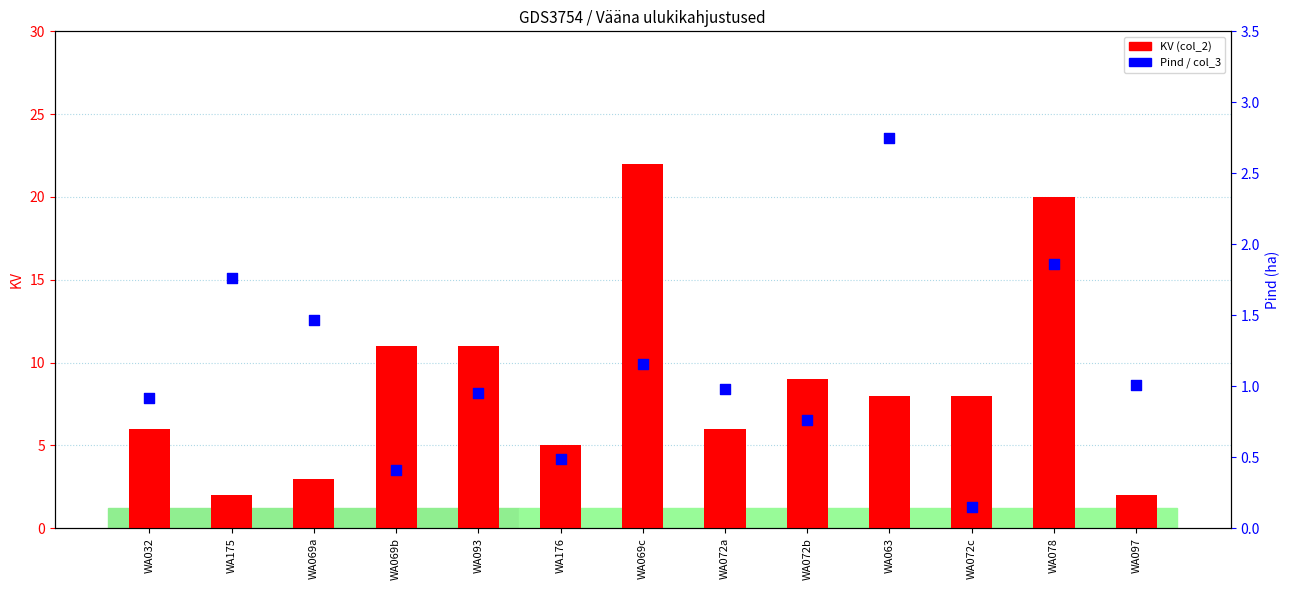

Which series reaches the minimum Y coordinate?

Pind (col_3)